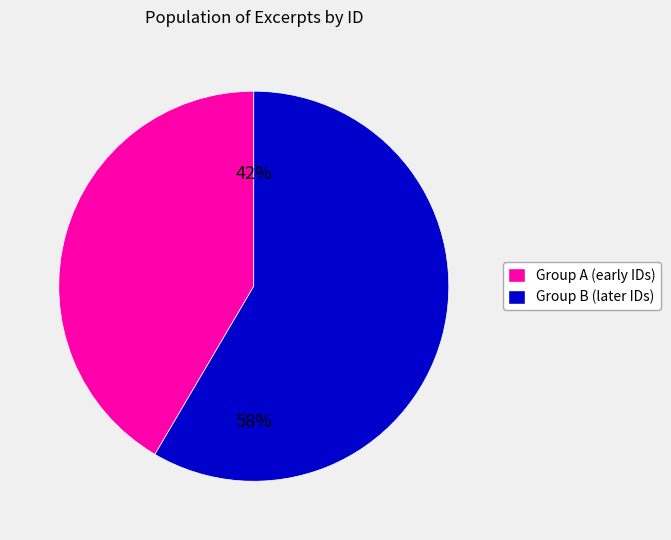

Is there any slice that represents more than half of the pie?

Yes